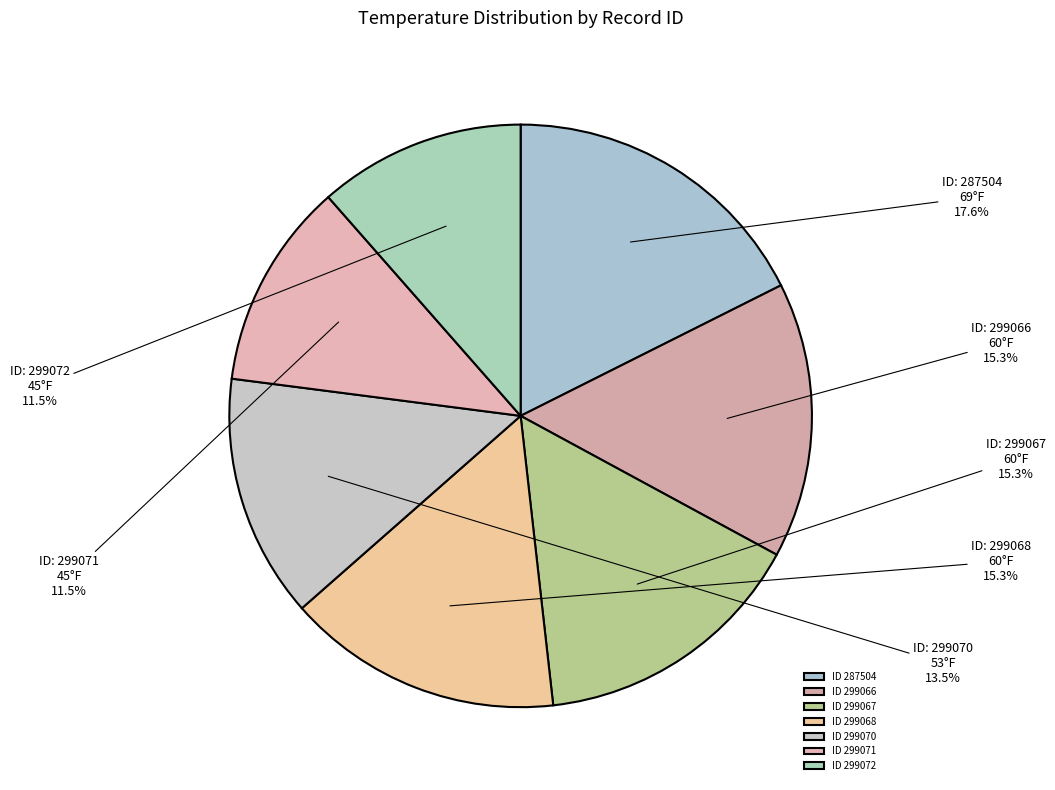

Is there a majority slice in this chart?

No